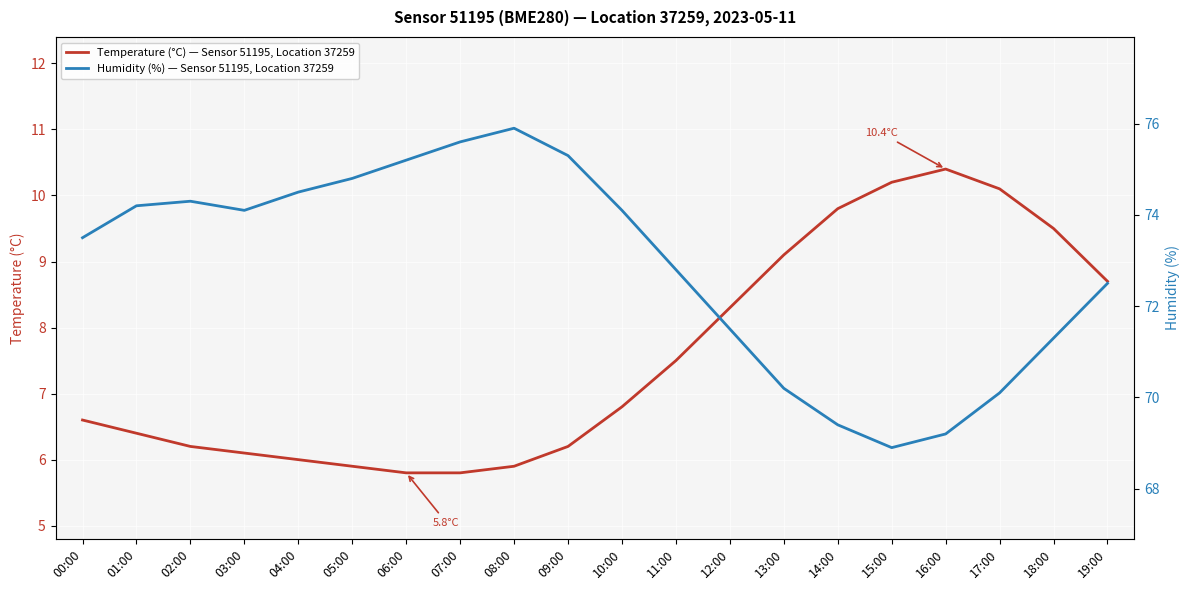

Between 07:00 and 14:00, which series saw the biggest shift?

humidity